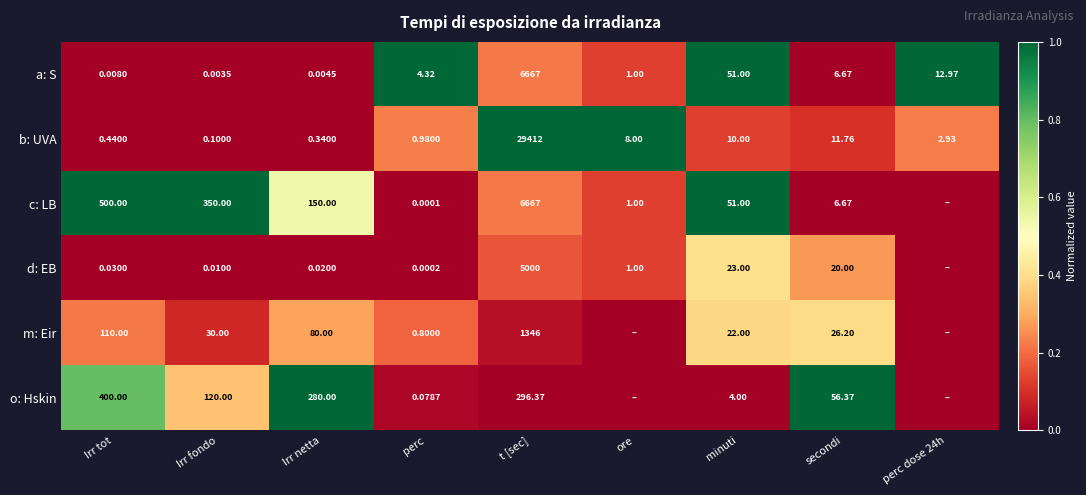

At which label does a: S reach its peak?

t [sec]